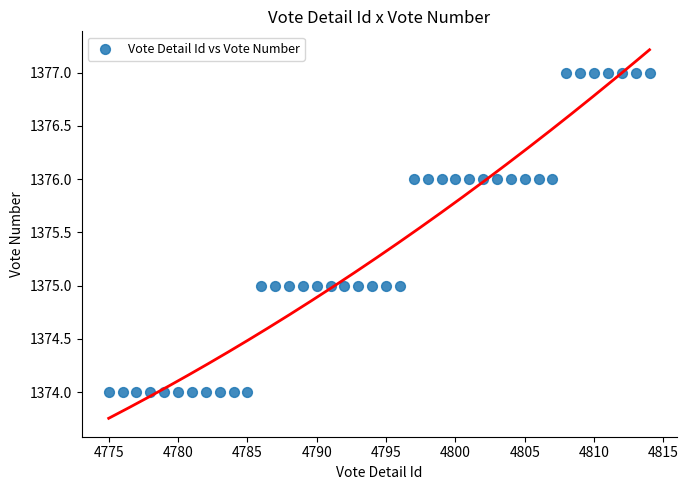

What is the range of X values (max minus min)?

39